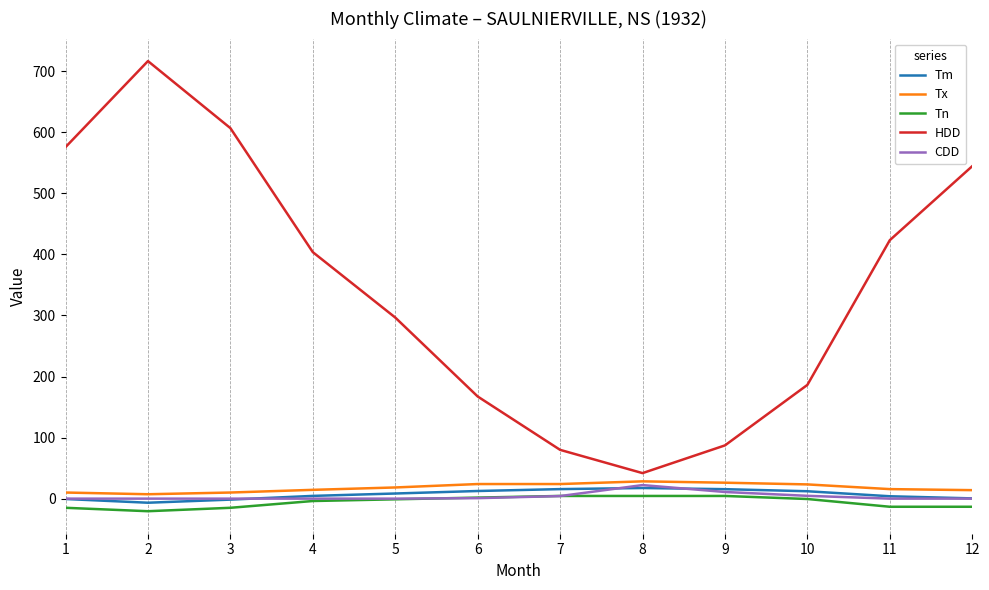

True or false: Tn and Tx intersect in this chart.

False